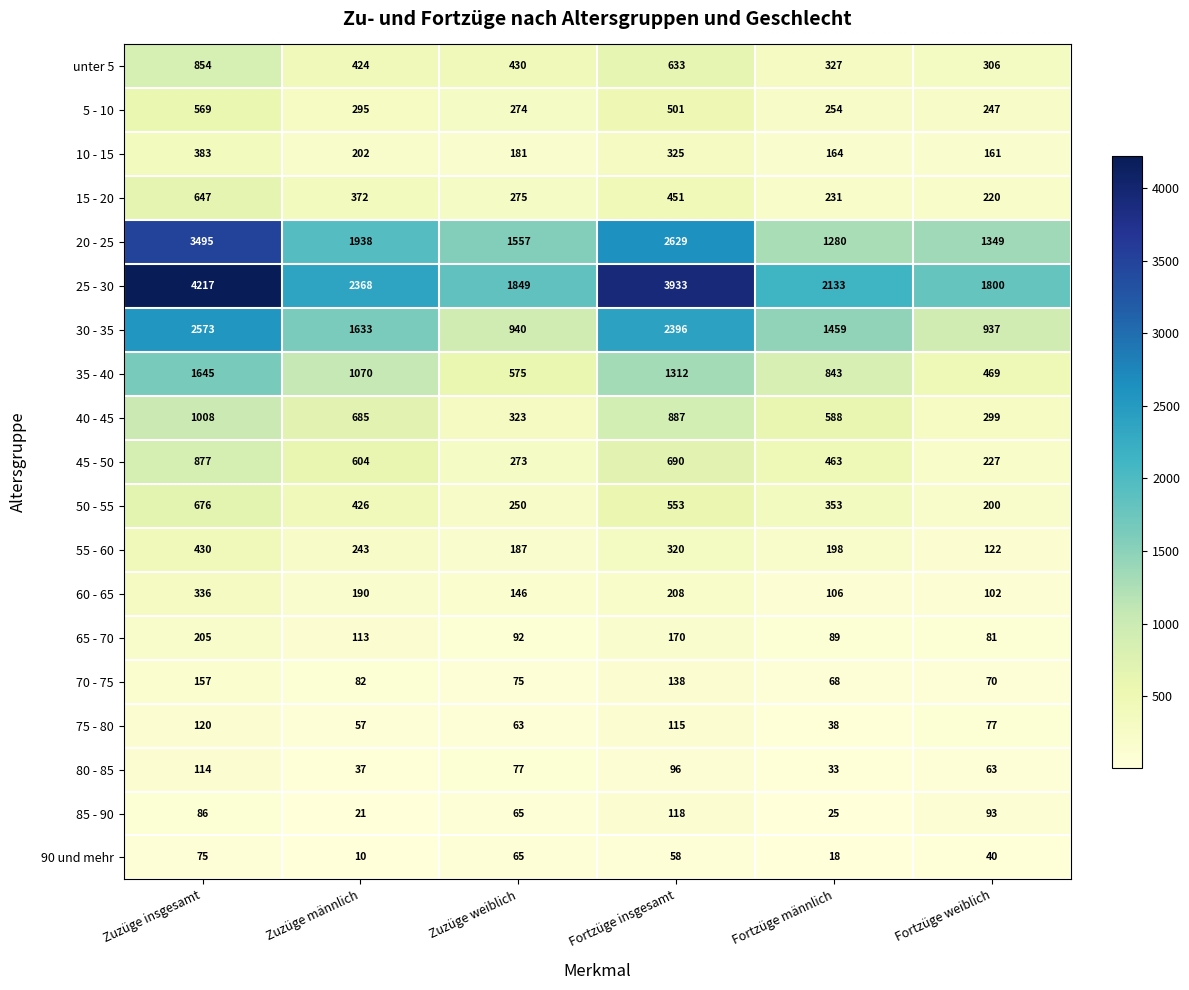

At which label is 55 - 60 closest to 276?

Zuzüge männlich